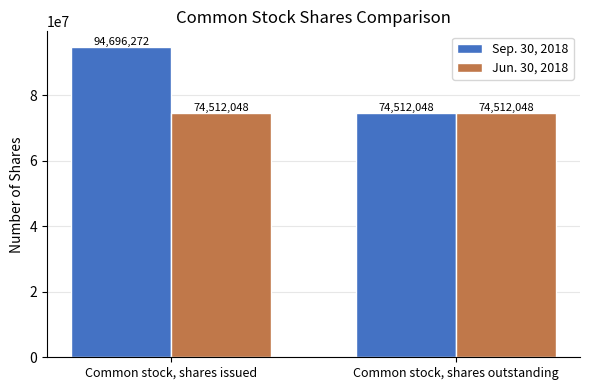

What is the sum of the Sep. 30, 2018 values at Common stock, shares outstanding and Common stock, shares issued?

169208320